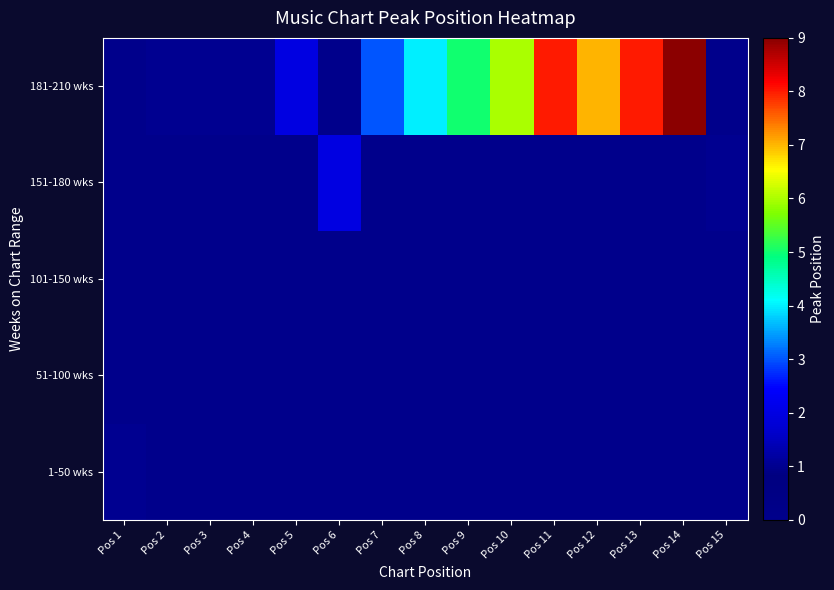

Reading left to right, what are all the values shown in this chart?

1-50 wks: Pos 1=1	Pos 2=0	Pos 3=0	Pos 4=0	Pos 5=0	Pos 6=0	Pos 7=0	Pos 8=0	Pos 9=0	Pos 10=0	Pos 11=0	Pos 12=0	Pos 13=0	Pos 14=0	Pos 15=0
51-100 wks: Pos 1=0	Pos 2=0	Pos 3=0	Pos 4=0	Pos 5=0	Pos 6=0	Pos 7=0	Pos 8=0	Pos 9=0	Pos 10=0	Pos 11=0	Pos 12=0	Pos 13=0	Pos 14=0	Pos 15=0
101-150 wks: Pos 1=0	Pos 2=0	Pos 3=0	Pos 4=0	Pos 5=0	Pos 6=0	Pos 7=0	Pos 8=0	Pos 9=0	Pos 10=0	Pos 11=0	Pos 12=0	Pos 13=0	Pos 14=0	Pos 15=0
151-180 wks: Pos 1=0	Pos 2=0	Pos 3=0	Pos 4=0	Pos 5=0	Pos 6=2	Pos 7=0	Pos 8=0	Pos 9=0	Pos 10=0	Pos 11=0	Pos 12=0	Pos 13=0	Pos 14=0	Pos 15=1
181-210 wks: Pos 1=0	Pos 2=1	Pos 3=1	Pos 4=1	Pos 5=2	Pos 6=0	Pos 7=3	Pos 8=4	Pos 9=5	Pos 10=6	Pos 11=8	Pos 12=7	Pos 13=8	Pos 14=9	Pos 15=0